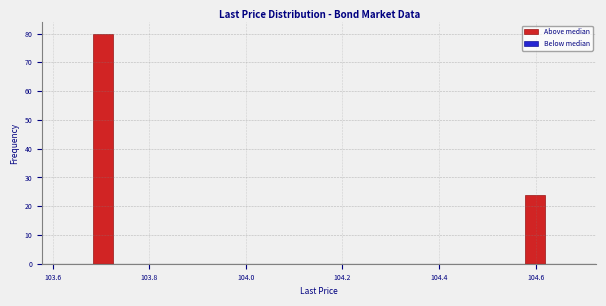

Around what value on the x-axis is the tallest bar? Give the approximate position of its centre, as read against the axis.

103.70